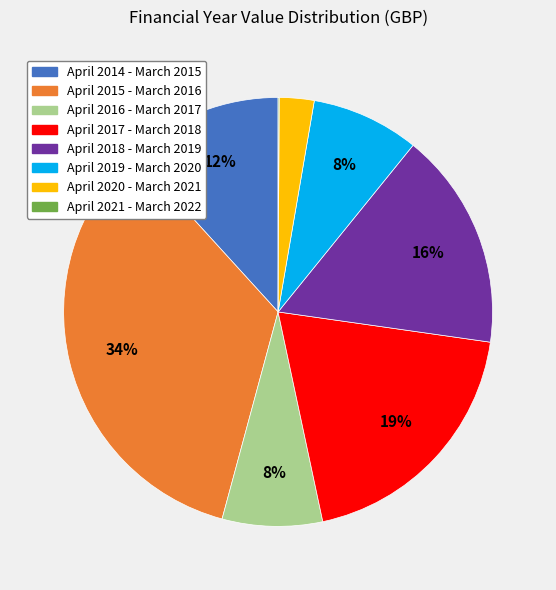

Which slice is the largest?

April 2015 - March 2016